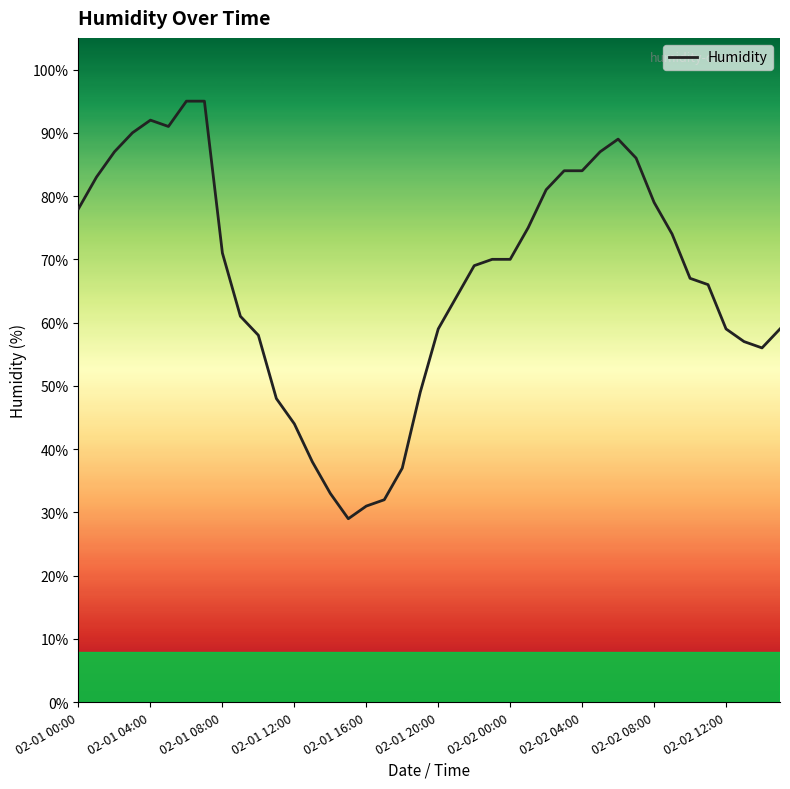

What is the maximum value shown in the chart?

95